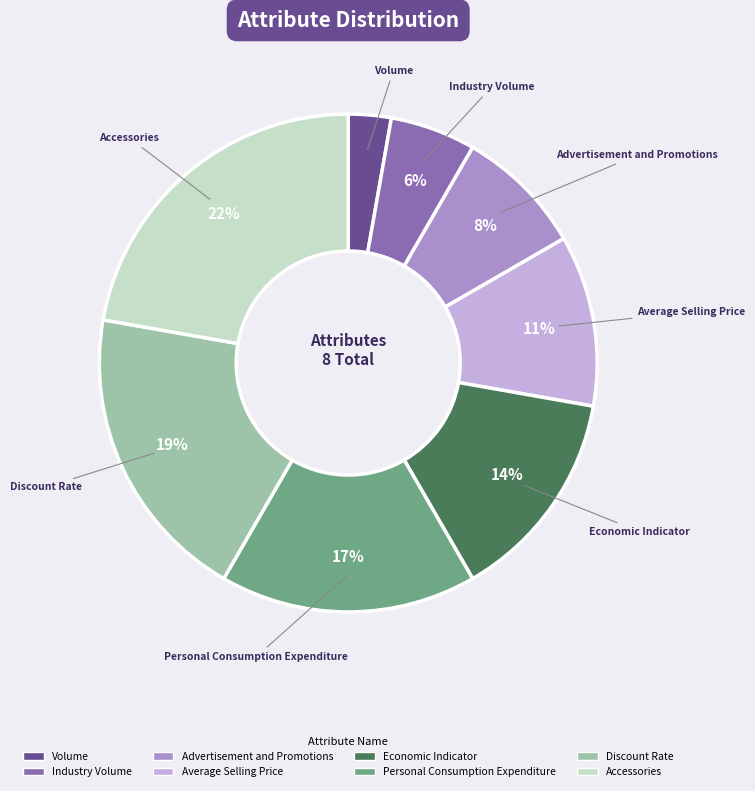

Which category has the biggest portion of the pie?

Accessories